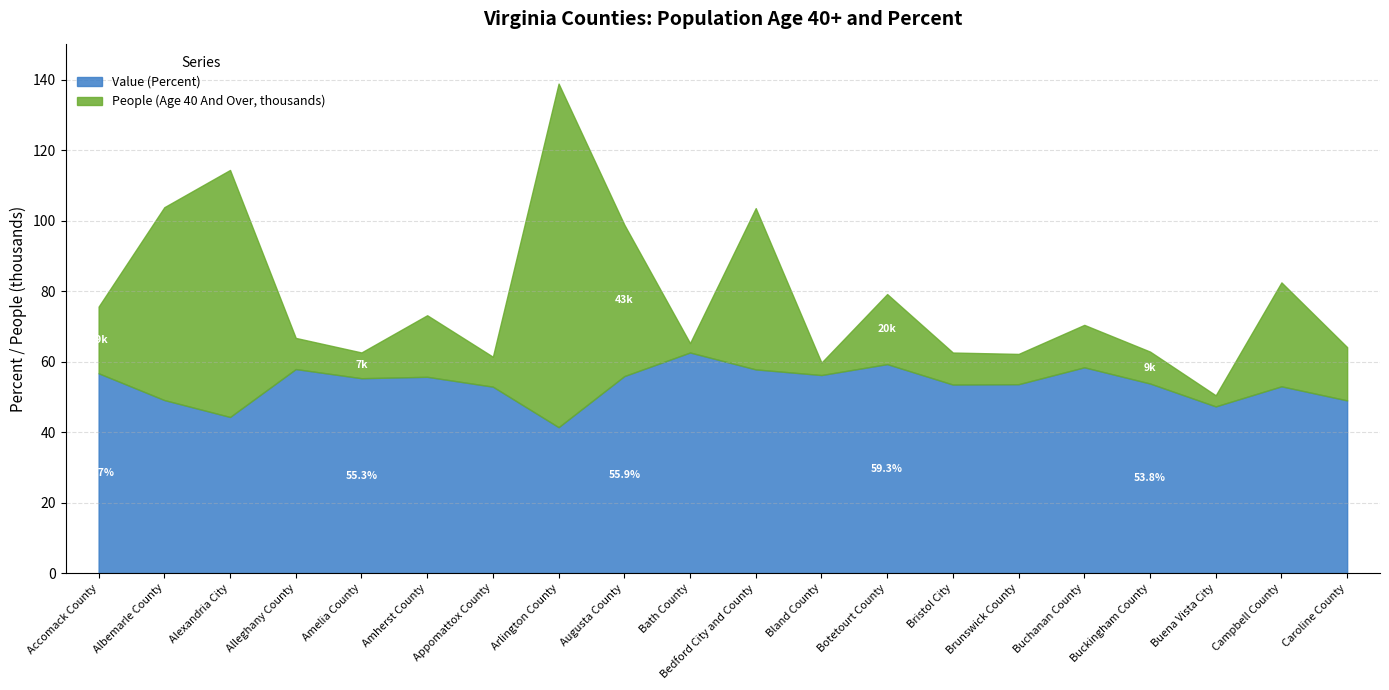

True or false: Value (Percent) and People (Age 40 And Over) cross at least once.

False